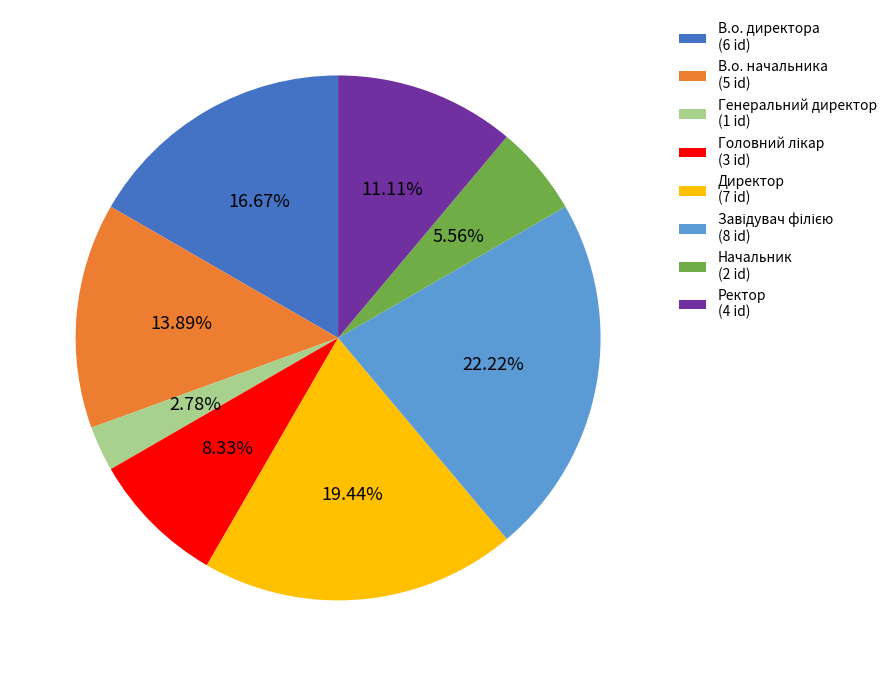

What is the ratio of the value at Ректор to the value at Директор?

0.6